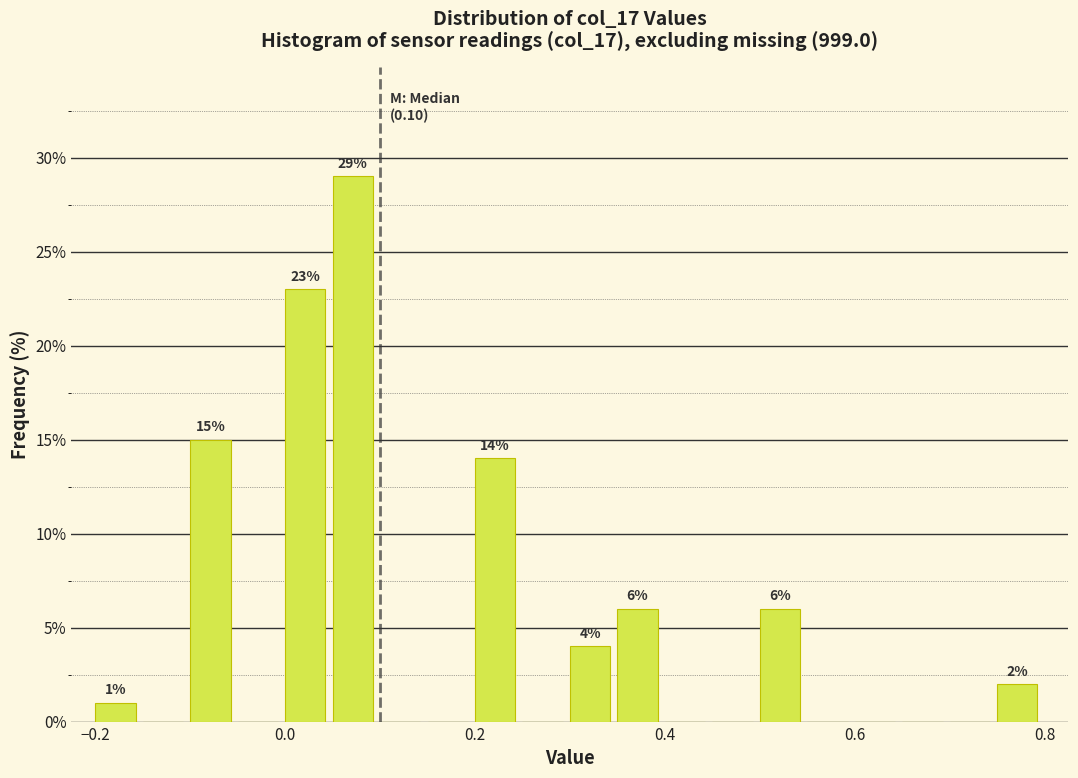

Read against the x-axis, roughly where is the centre of the tallest bar?

0.08